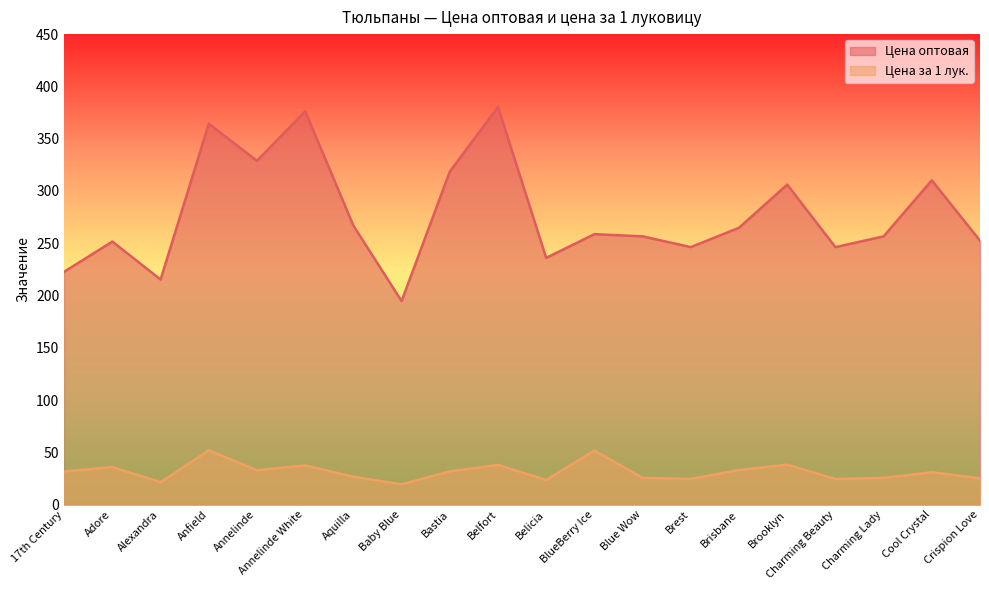

What is the minimum value for Цена оптовая?

194.7